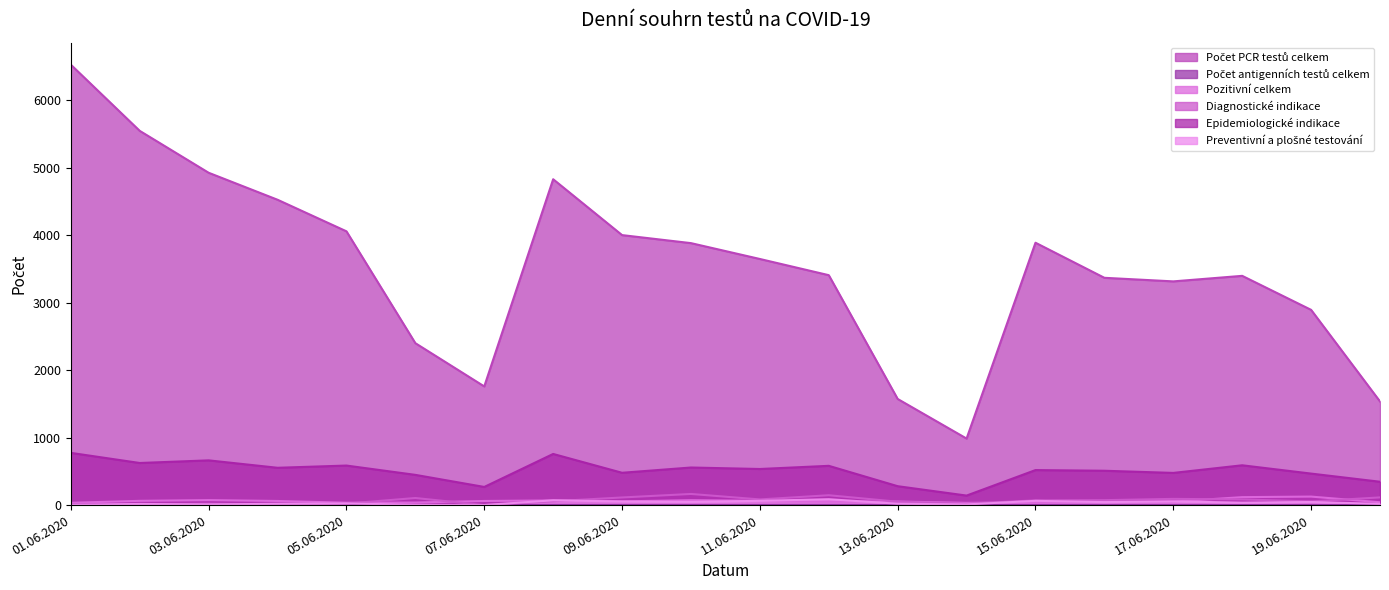

Which category has the lowest value in the Počet PCR testů celkem series?

14.06.2020